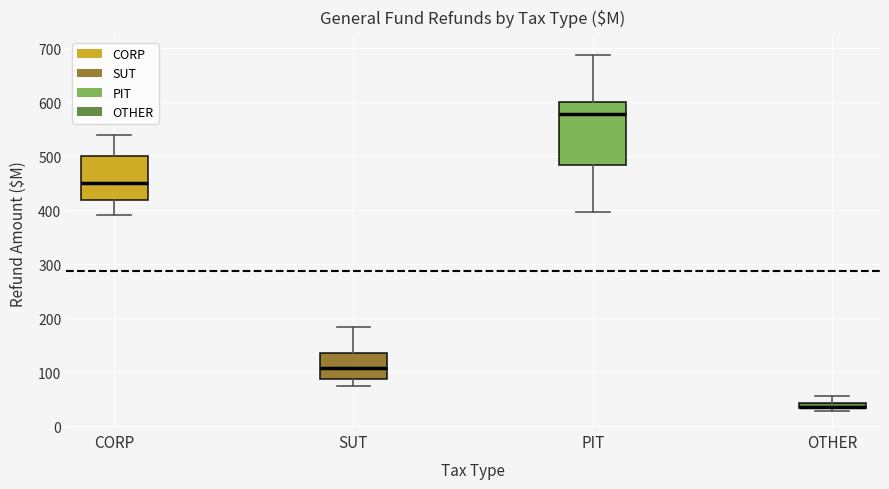

Comparing the boxes themselves (not the whiskers), which one is the tallest?

PIT